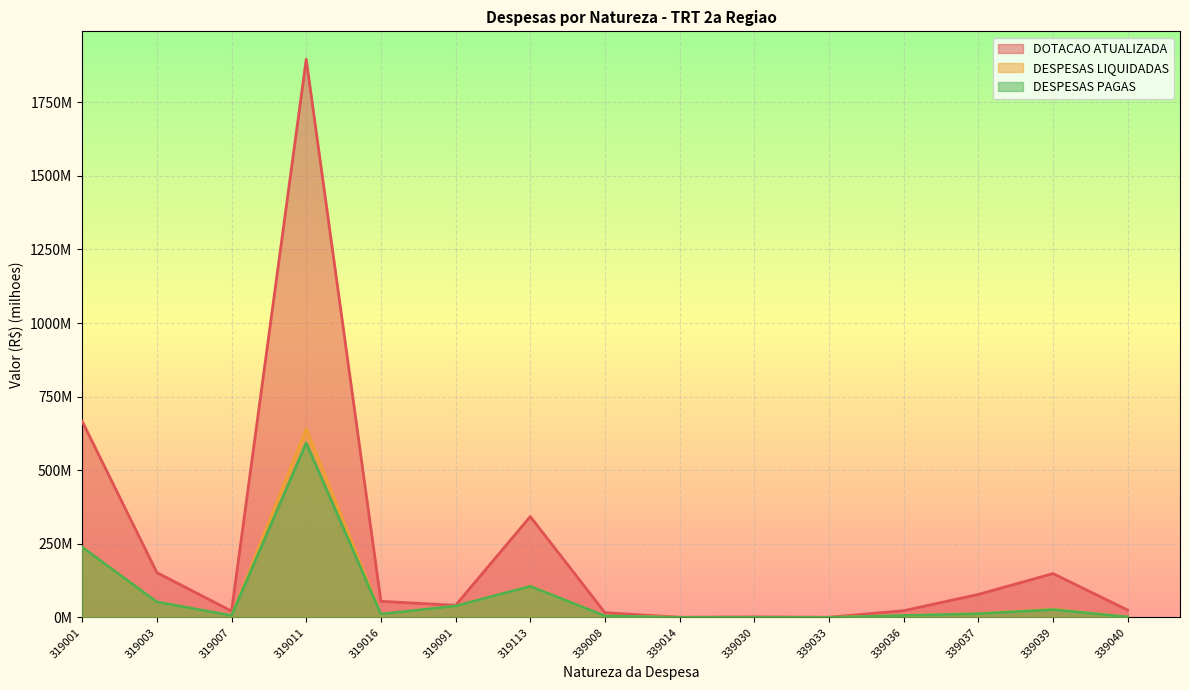

How many interior local peaks does the DESPESAS PAGAS series have?

4